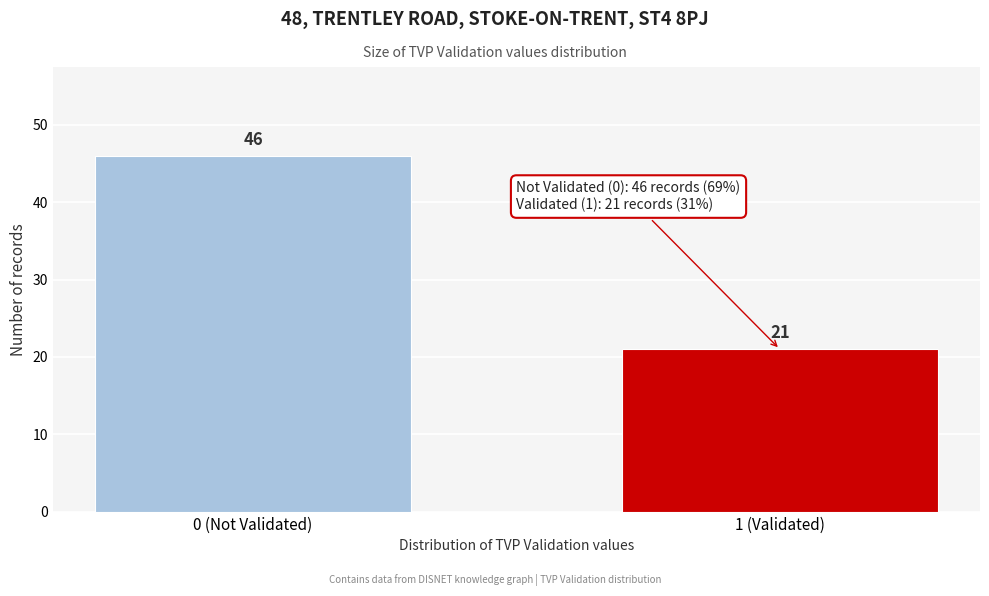

Reading left to right, list all the values displayed in this chart.

0 (Not Validated)=46	1 (Validated)=21